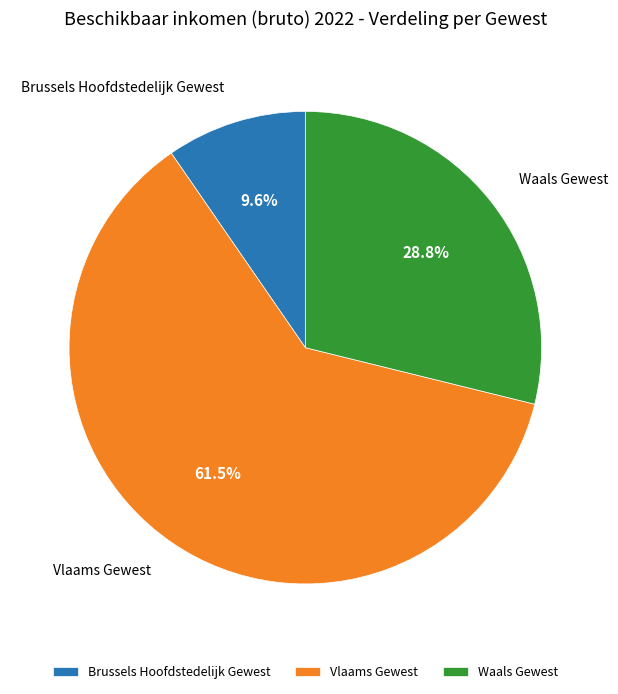

Count the number of slices in the pie.

3